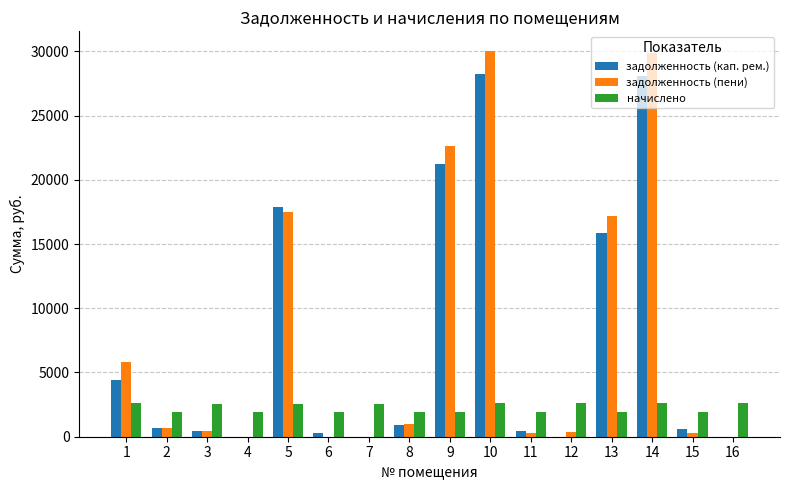

What is the highest value of the начислено series?

2608.0